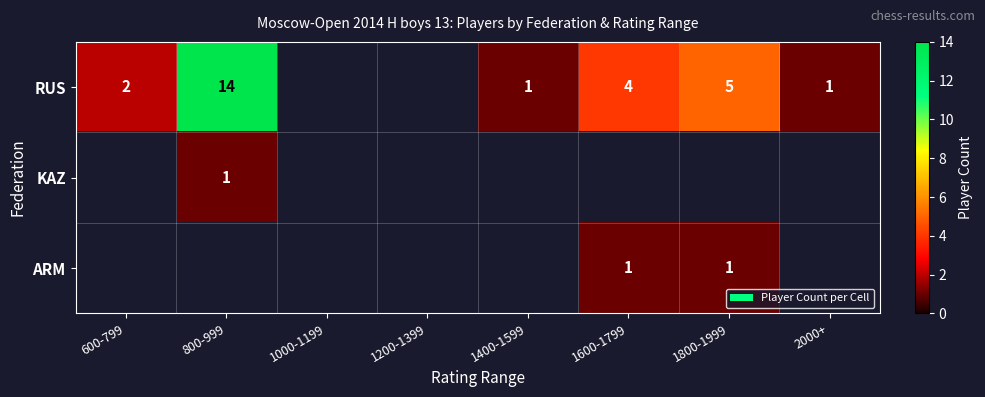

Is it true that RUS equals 14 at 800-999?

True